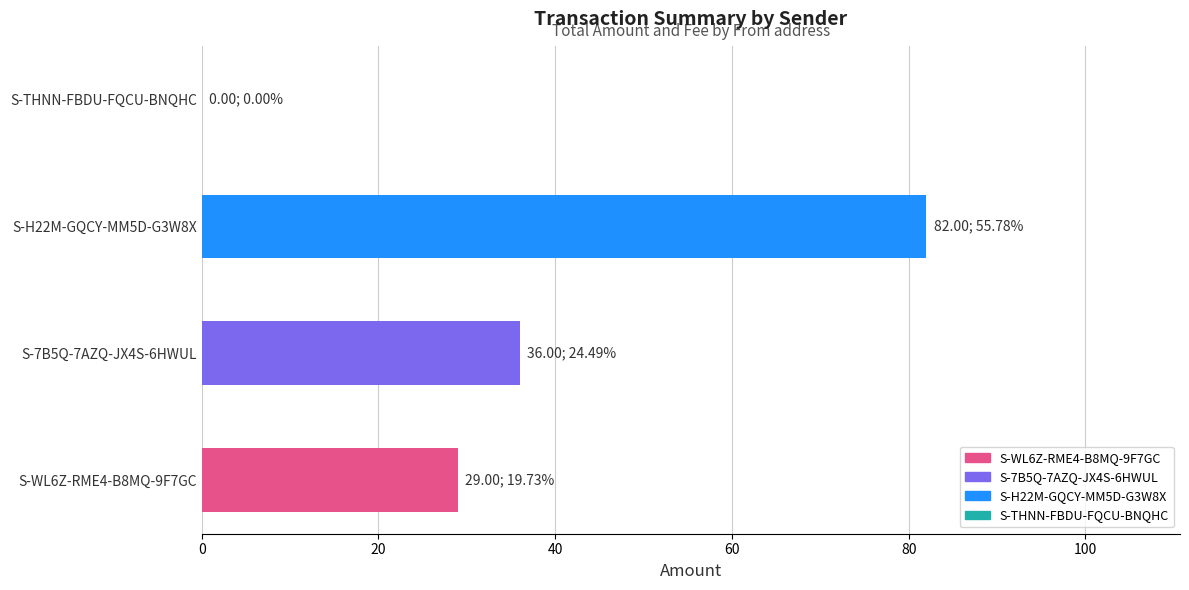

What is the maximum value shown in the chart?

82.0